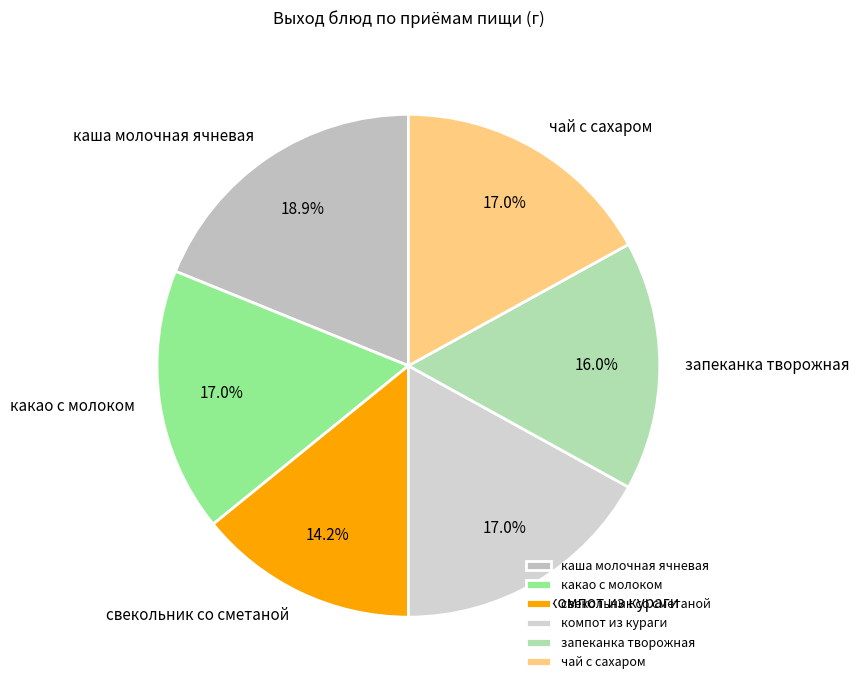

Is каша молочная ячневая the majority of the pie?

No